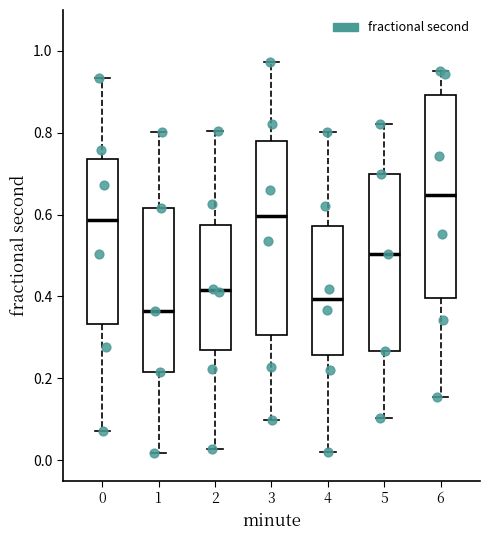

Reading left to right, transcribe this box plot: for each box, give where its median line is, the range the box spans, and where its two whiskers end, as read against the y-axis. The values are not printed on the chart, so give them approximately, as read against the axis.

0: median 0.58, box 0.34 to 0.74, whiskers 0.08 to 0.94
1: median 0.36, box 0.22 to 0.62, whiskers 0.02 to 0.80
2: median 0.42, box 0.26 to 0.58, whiskers 0.02 to 0.80
3: median 0.60, box 0.30 to 0.78, whiskers 0.10 to 0.98
4: median 0.40, box 0.26 to 0.58, whiskers 0.02 to 0.80
5: median 0.50, box 0.26 to 0.70, whiskers 0.10 to 0.82
6: median 0.64, box 0.40 to 0.90, whiskers 0.16 to 0.96